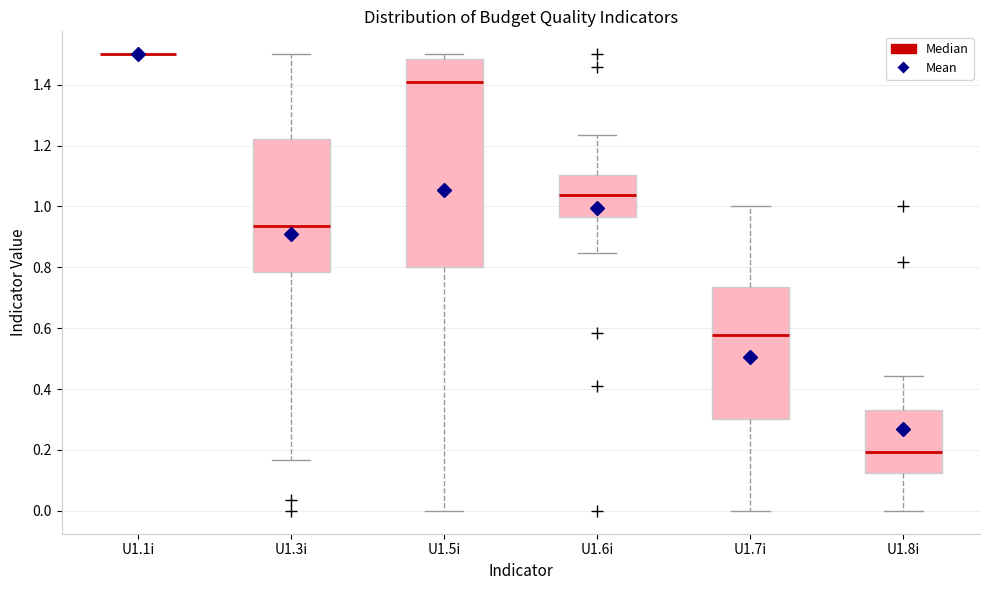

Which box is the tallest, from its lower edge to its upper edge?

U1.5i